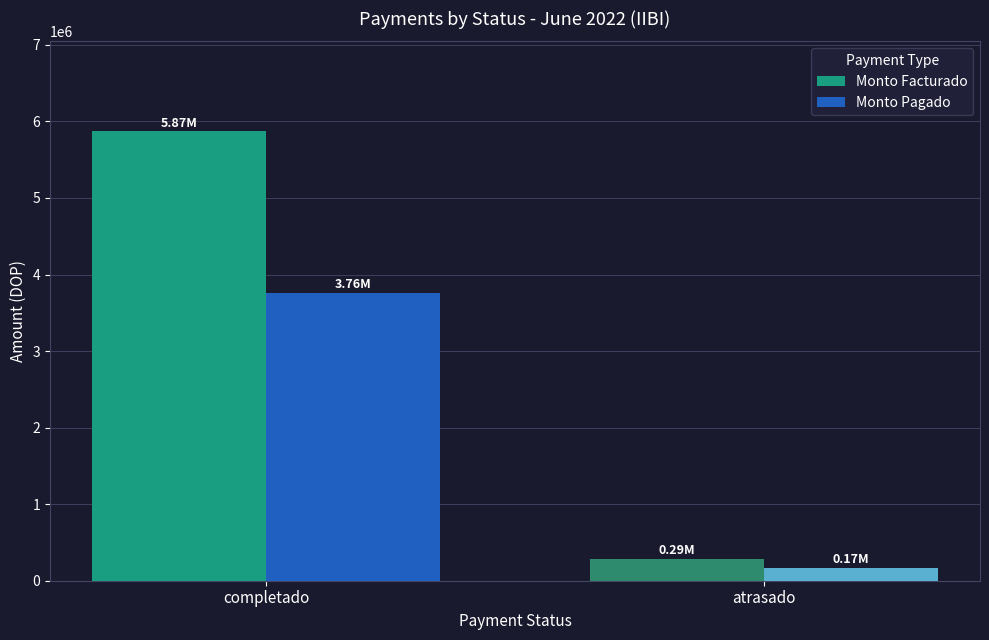

Reading left to right, extract all data points from this chart.

Monto Facturado: 5871695.5	288256.9
Monto Pagado: 3764498.1	167537.3